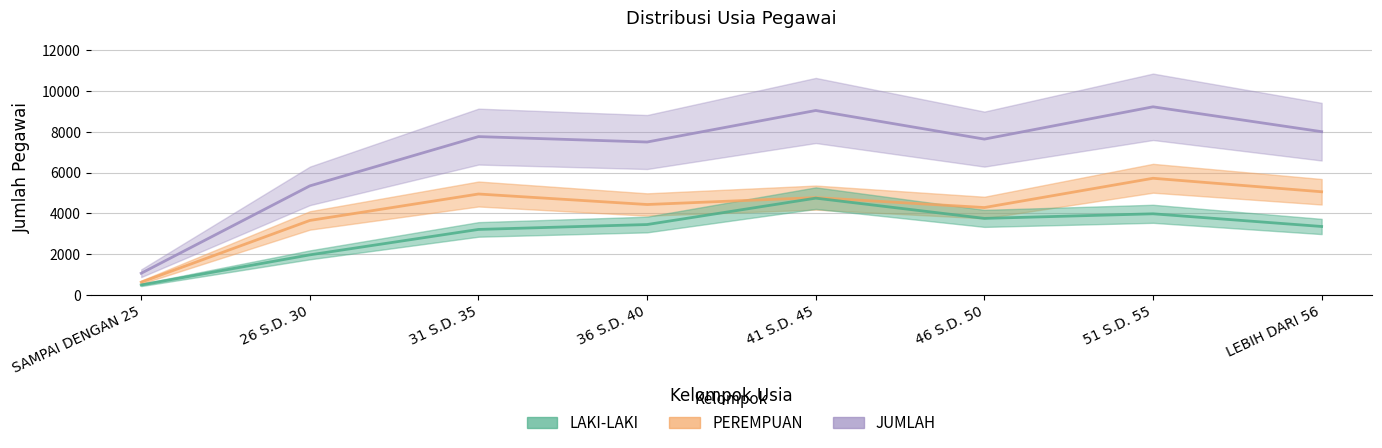

What is the total value across all series at LEBIH DARI 56?

16431.6